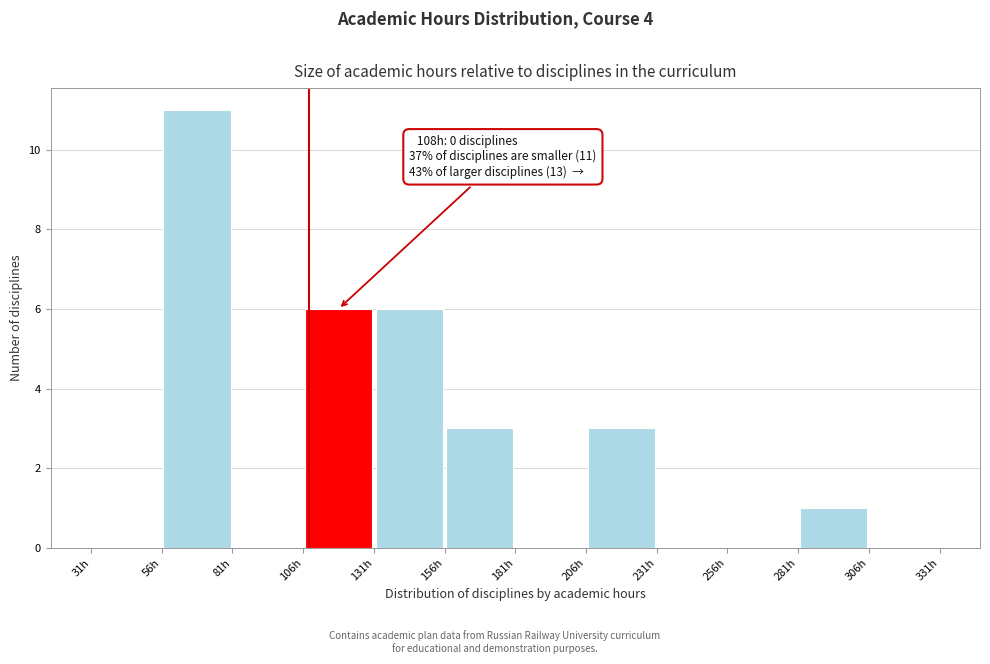

Over which range of the x-axis is the bar tallest?

56 to 81